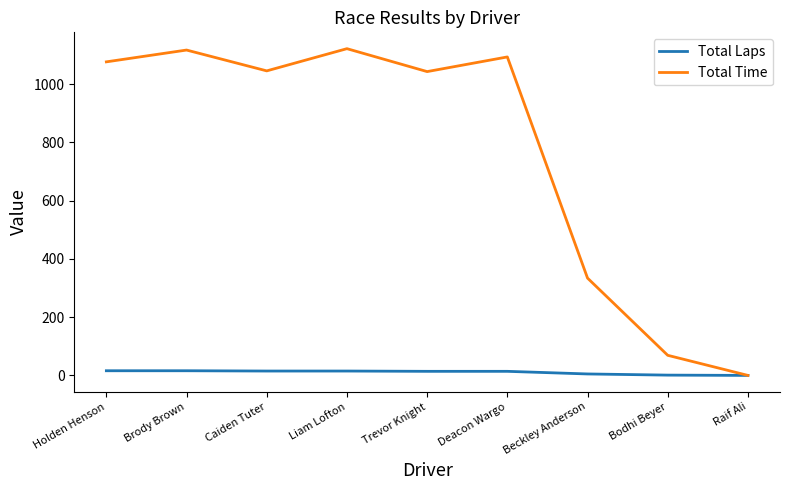

How many lines are shown in the chart?

2